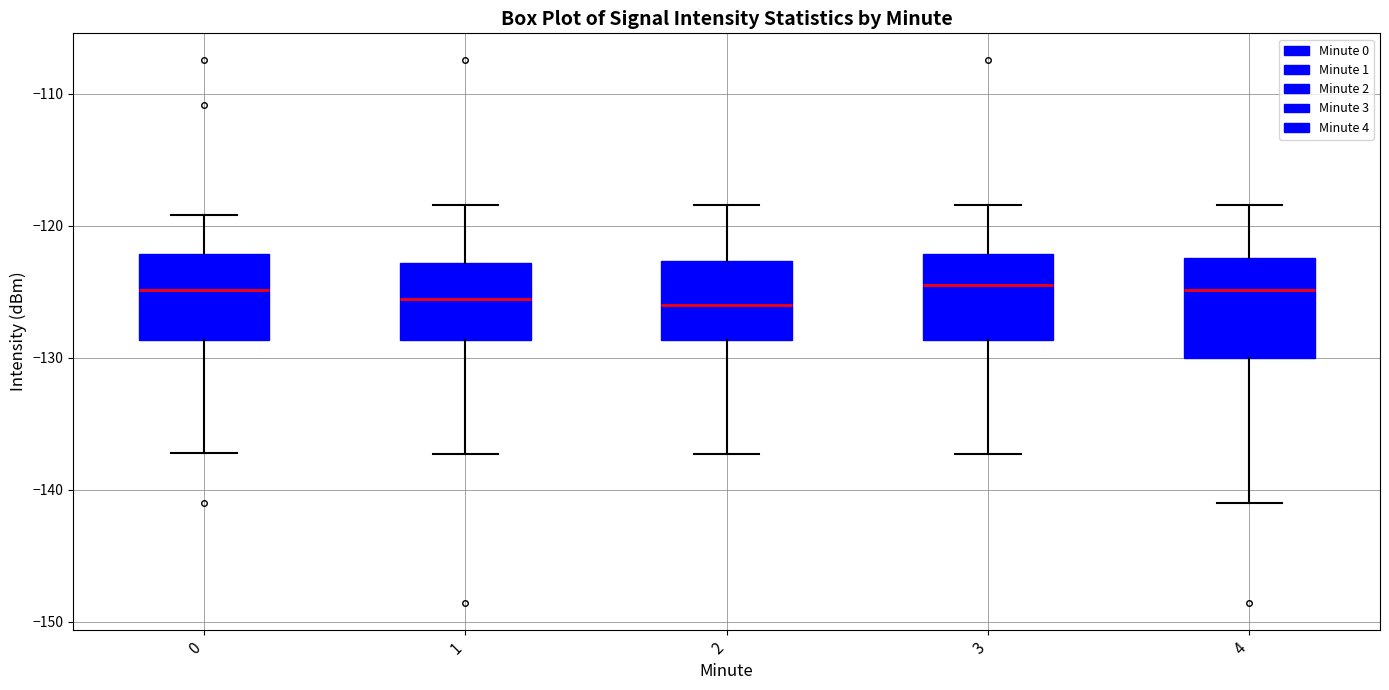

Reading left to right, read every box against the y-axis: the position of its median line, the range the box covers, and the ends of its whiskers. The values are not printed on the chart, so give them approximately, as read against the axis.

0: median -125, box -129 to -122, whiskers -137 to -119
1: median -126, box -129 to -123, whiskers -137 to -118
2: median -126, box -129 to -123, whiskers -137 to -118
3: median -124, box -129 to -122, whiskers -137 to -118
4: median -125, box -130 to -122, whiskers -141 to -118